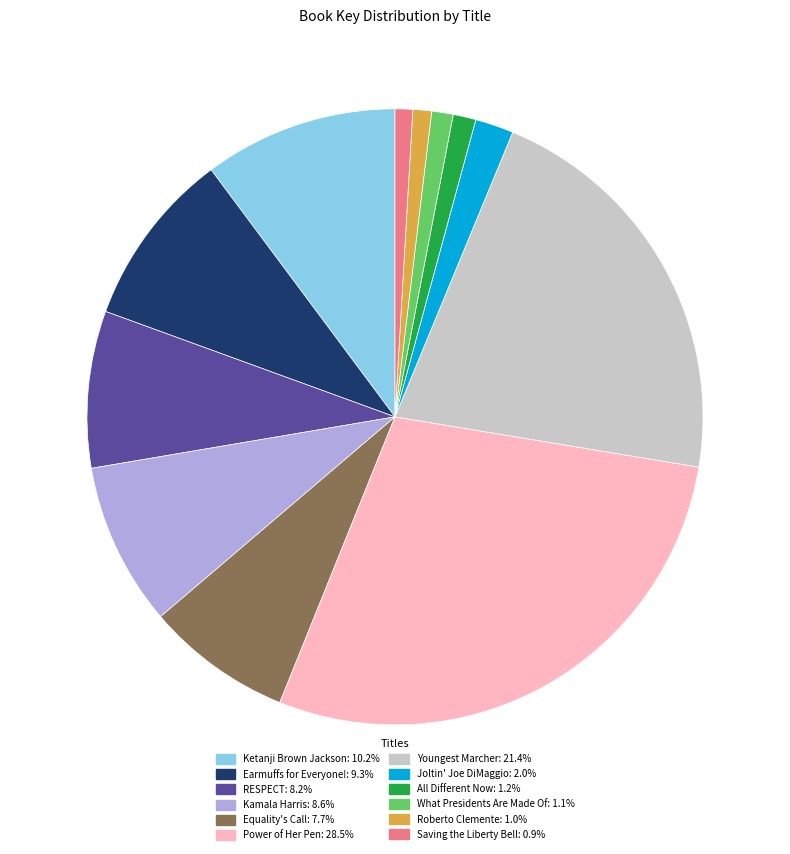

What is the largest slice in the pie chart?

Power of Her Pen